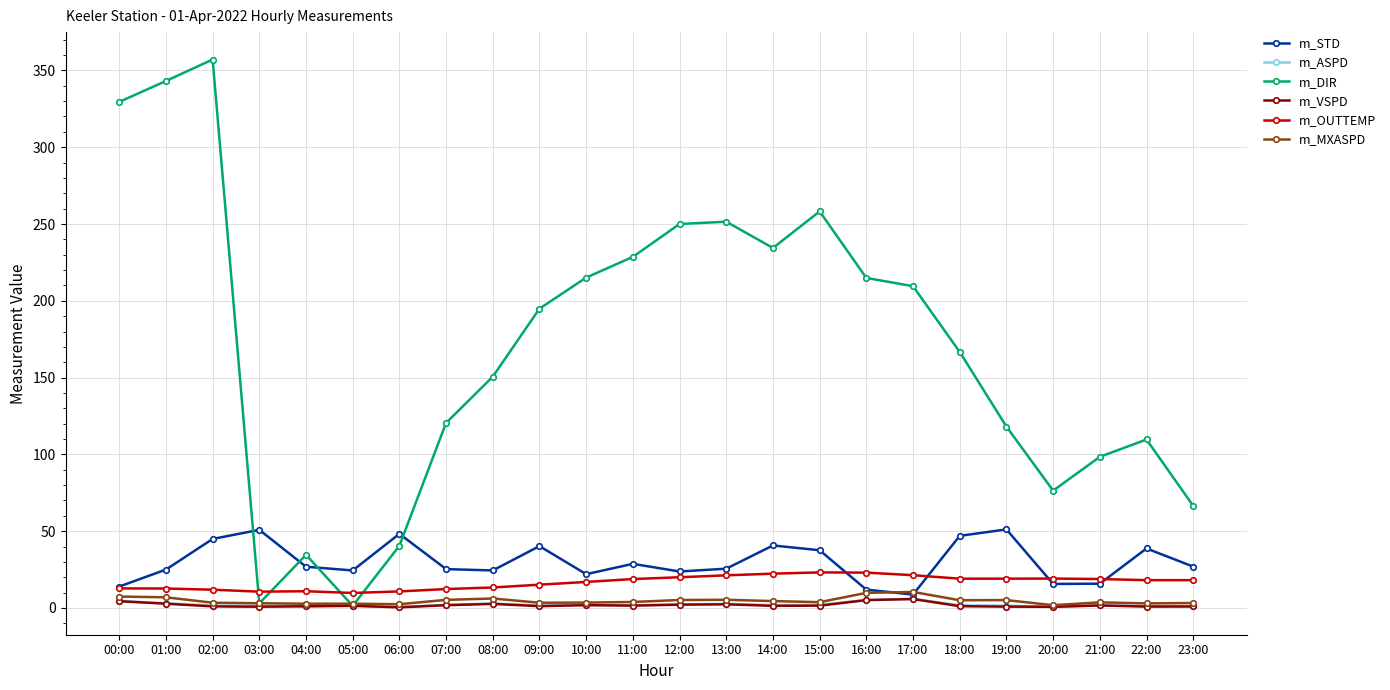

Which category has the highest value across all series?

02:00